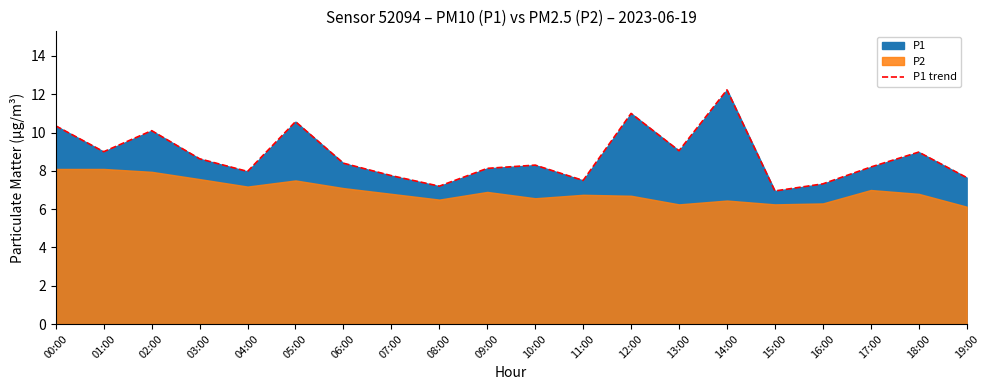

What is the difference between the maximum and minimum values?

5.3